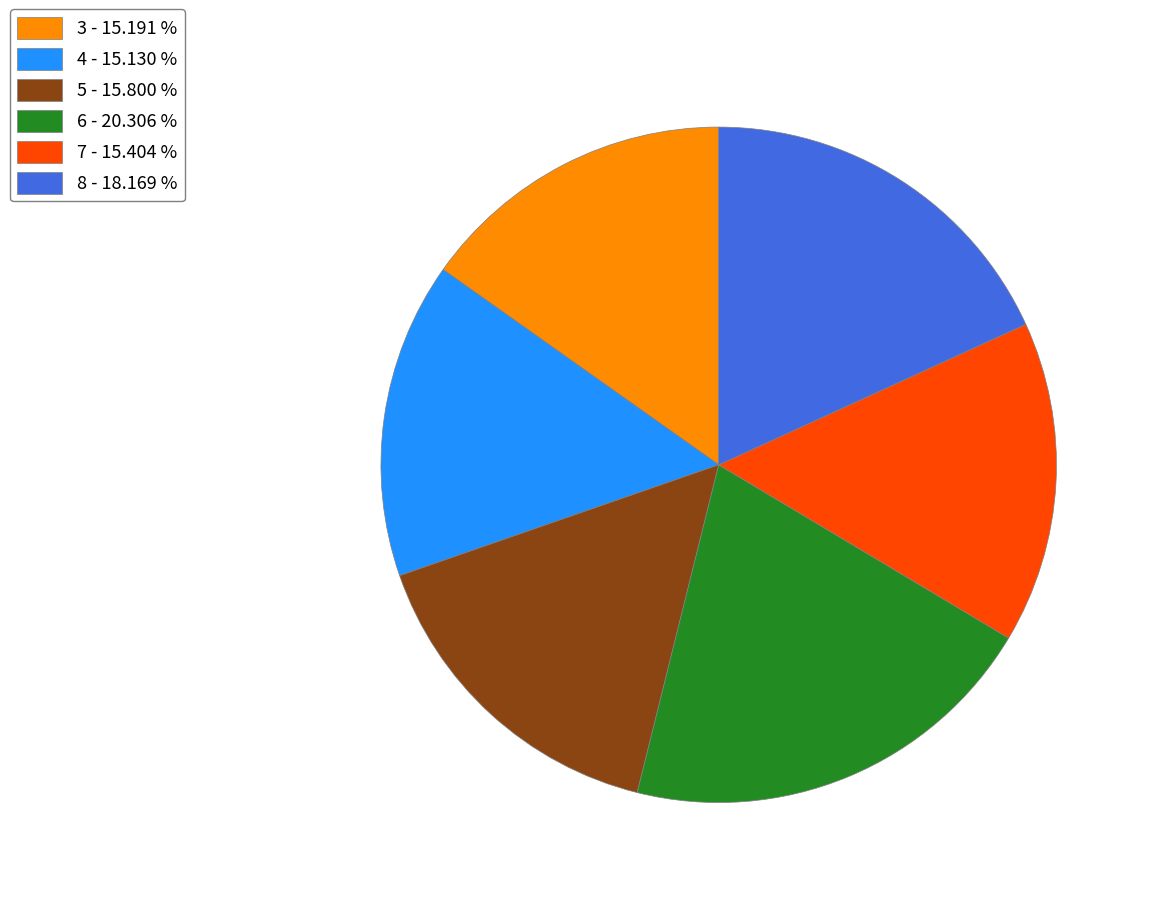

What is the largest slice in the pie chart?

6 - 20.306 %